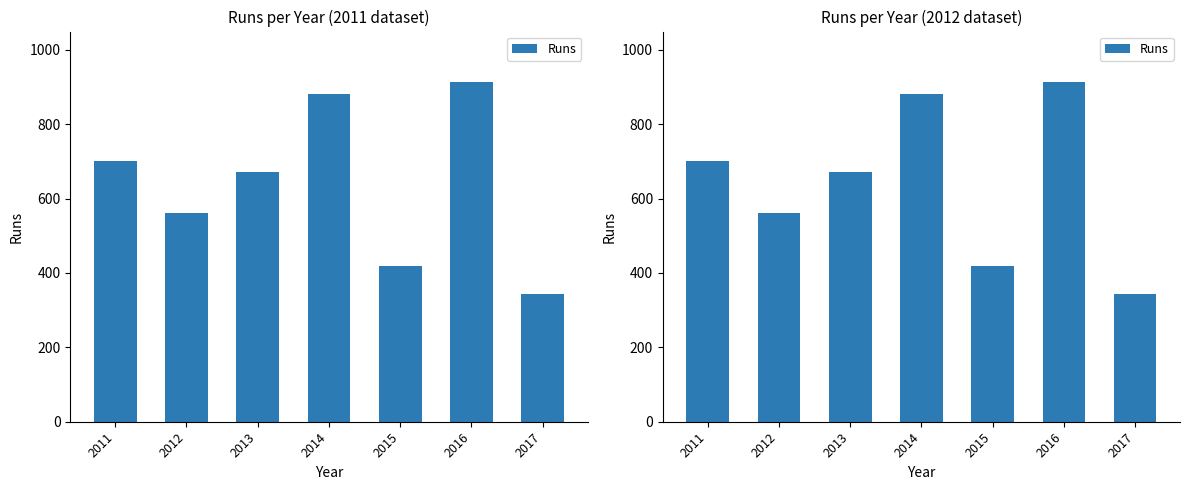

Is it true that the value at 2015 is 718?

False